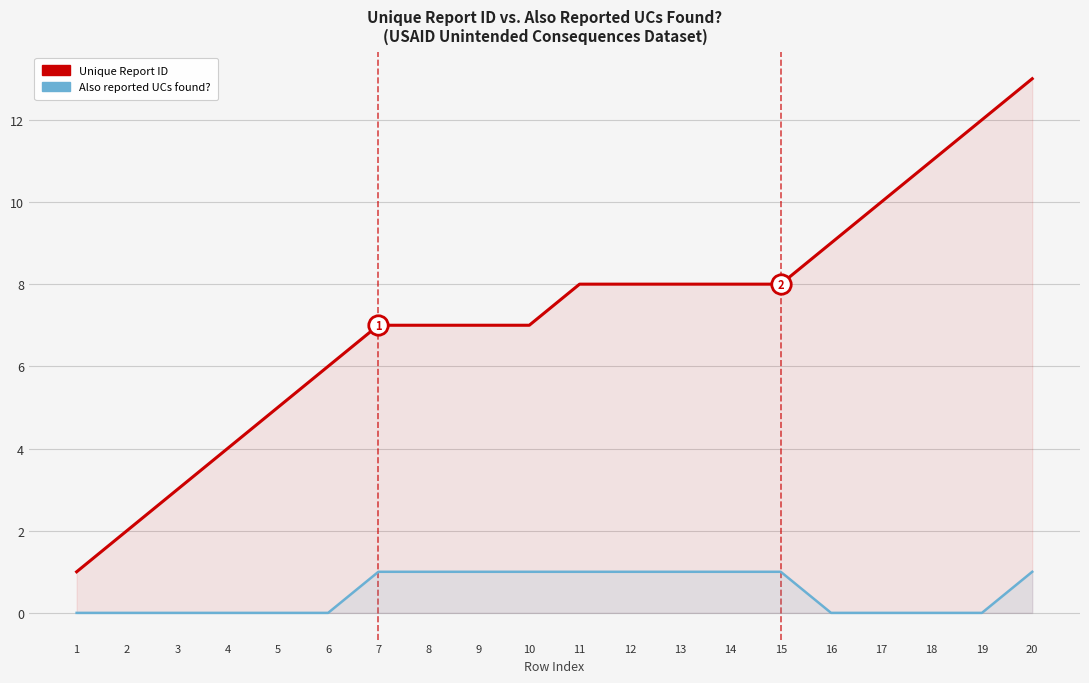

Which series has the widest spread of values?

Unique Report ID